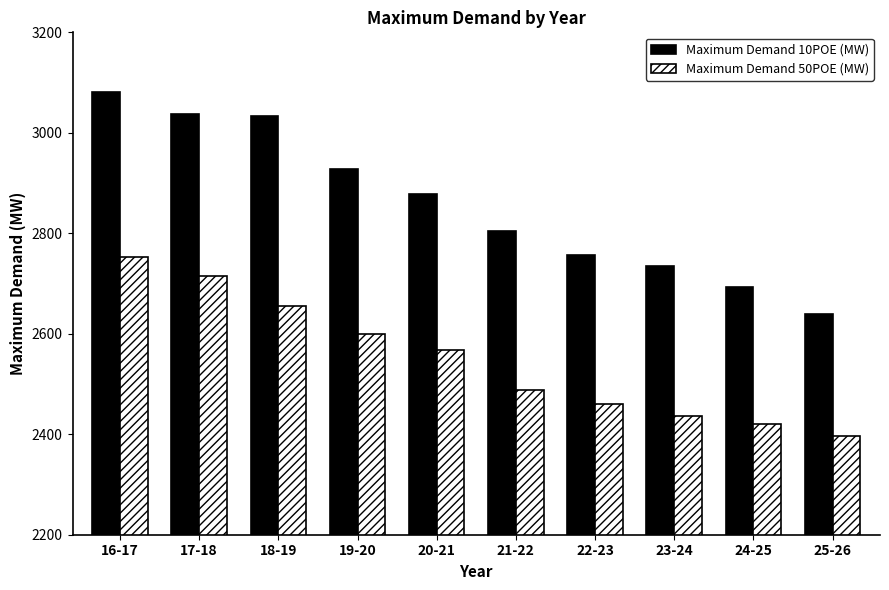

How many categories are shown in the chart?

10